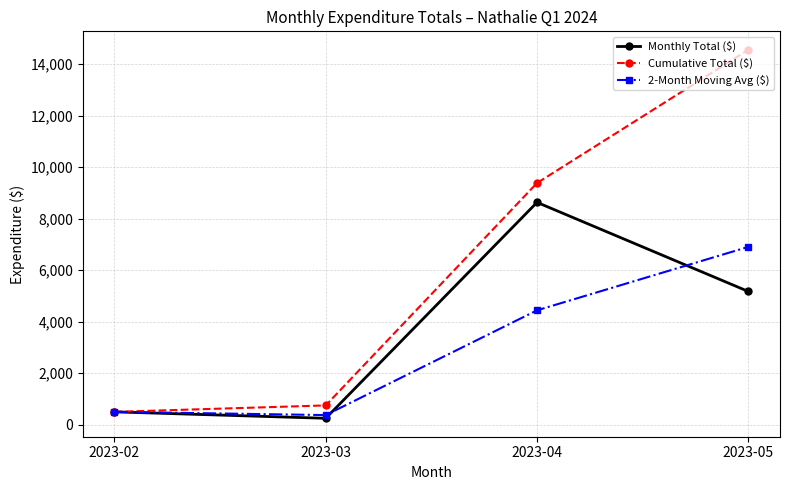

At which category does 2-Month Moving Avg ($) reach its first local valley?

2023-03